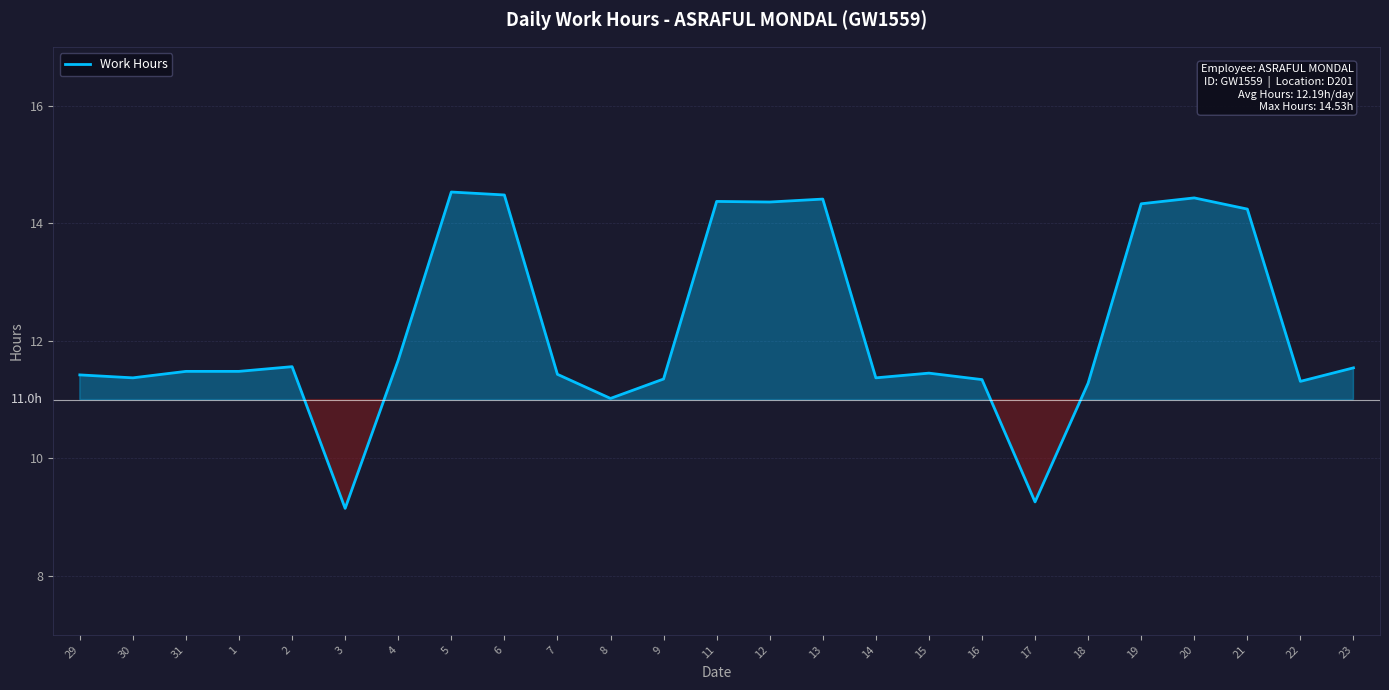

Between 8 and 3, which is larger?

8